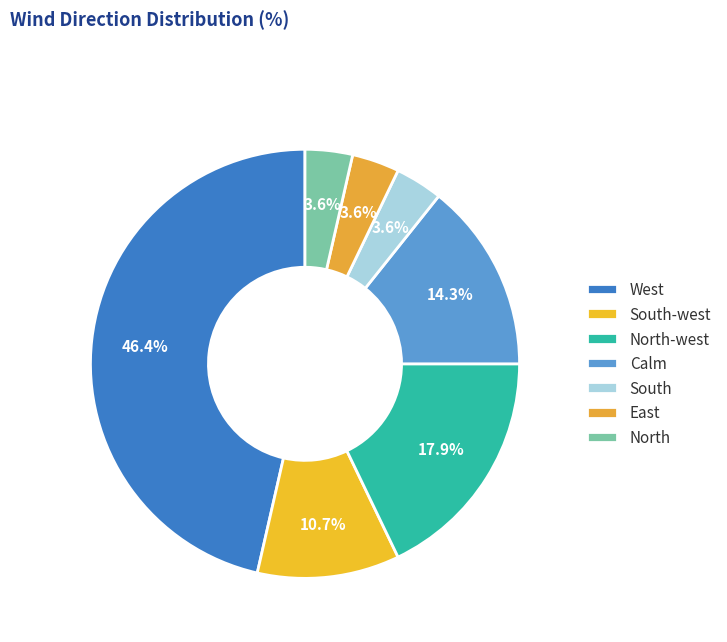

Which has a higher value, South-west or West?

West